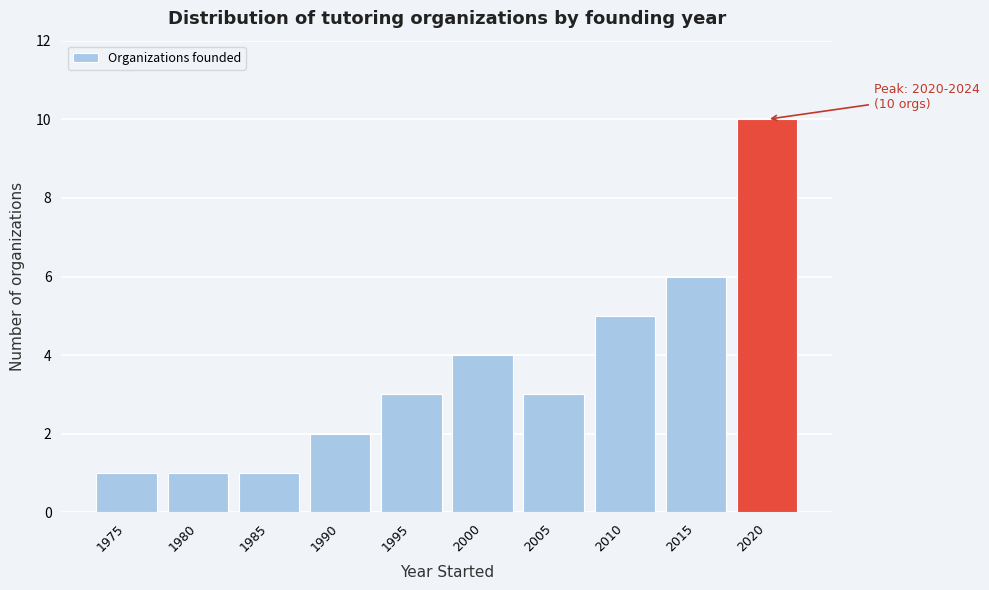

Reading left to right, extract all data points from this chart.

1975=1	1980=1	1985=1	1990=2	1995=3	2000=4	2005=3	2010=5	2015=6	2020=10